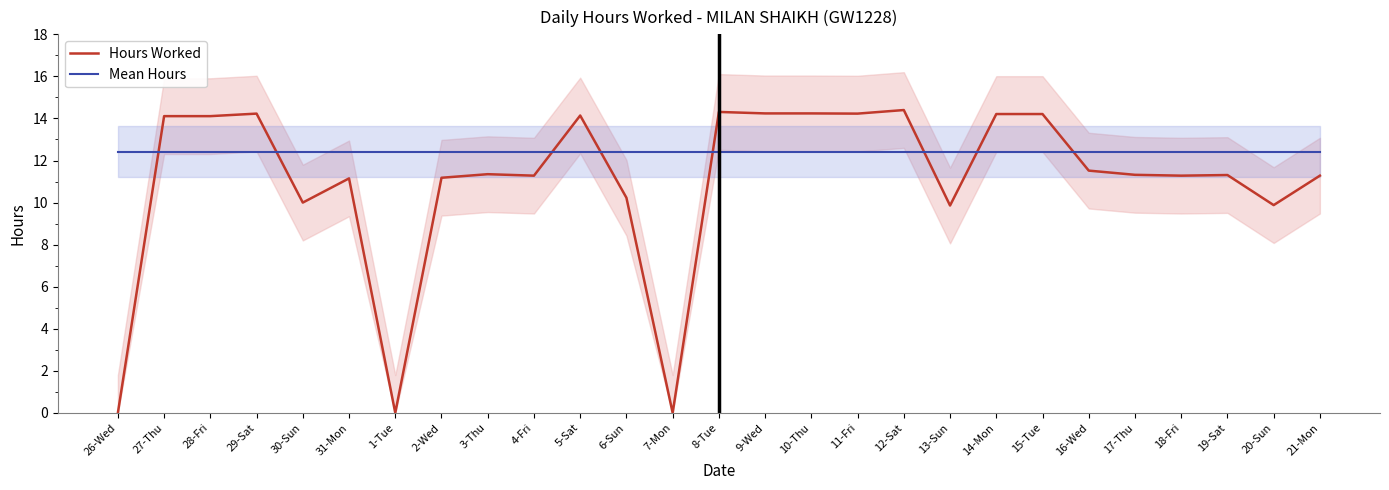

What is the average value of the Hours Worked series?

11.0